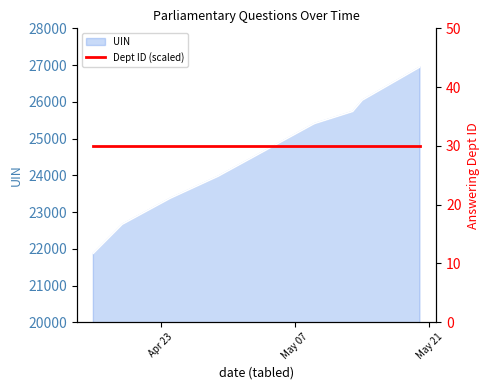

How many lines are shown in the chart?

1